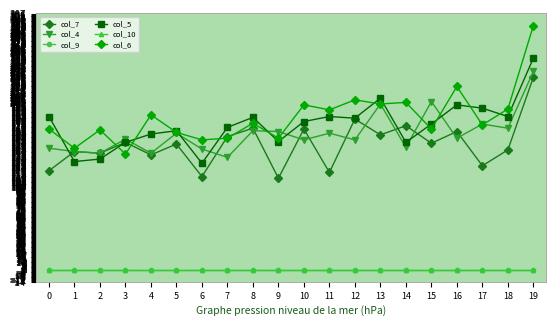

Is this an area chart (filled region under the line)?

No